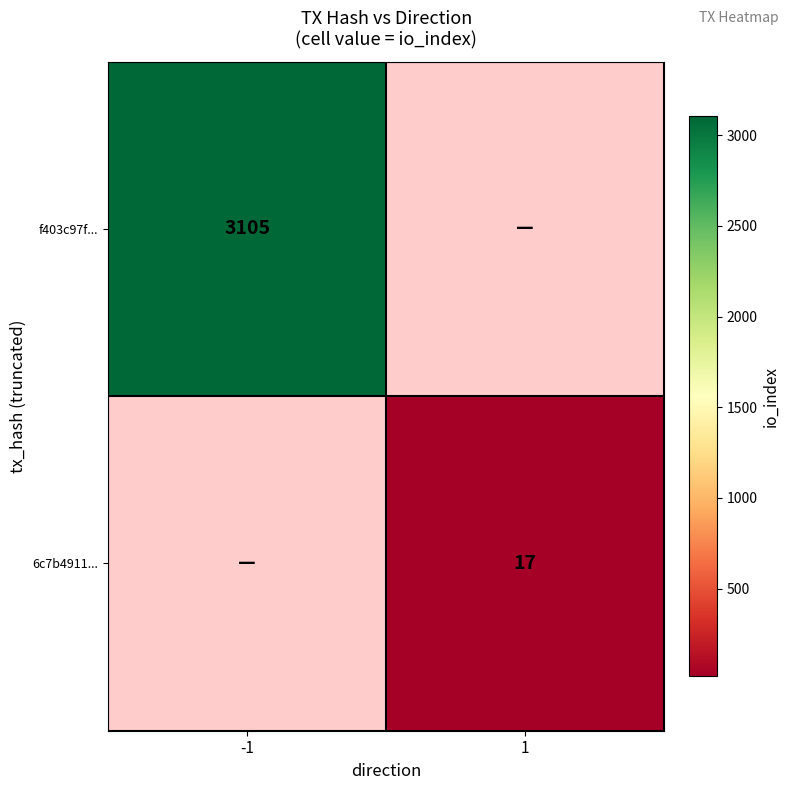

At how many categories does at least one series exceed 774?

1